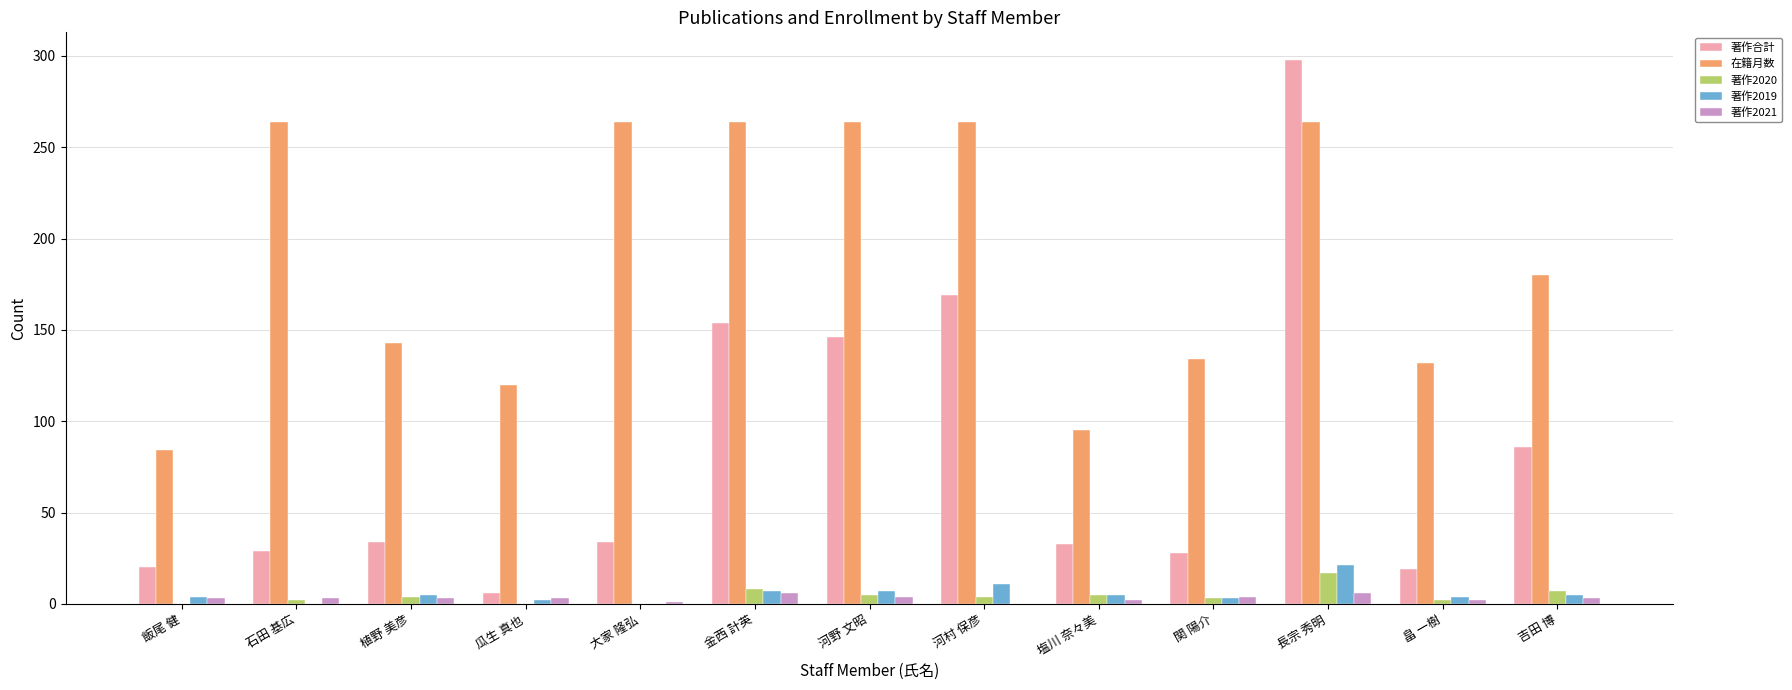

Is the value of 著作2021 at 長宗 秀明 greater than the value of 在籍月数 at 金西 計英?

No